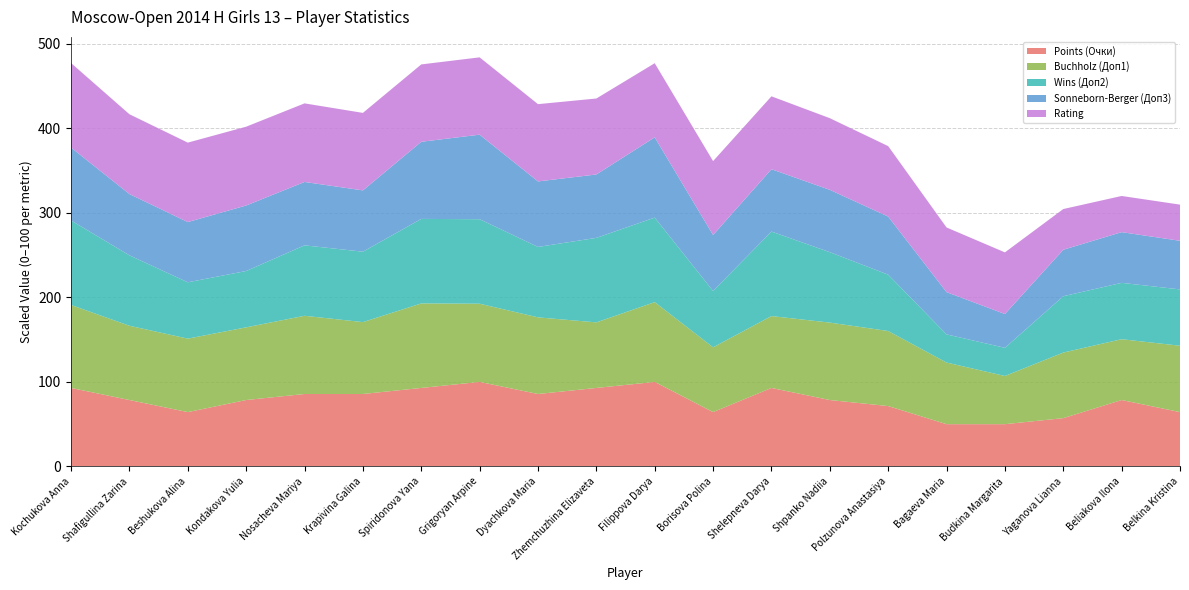

What is the total value across all series at Kochukova Anna?

477.2